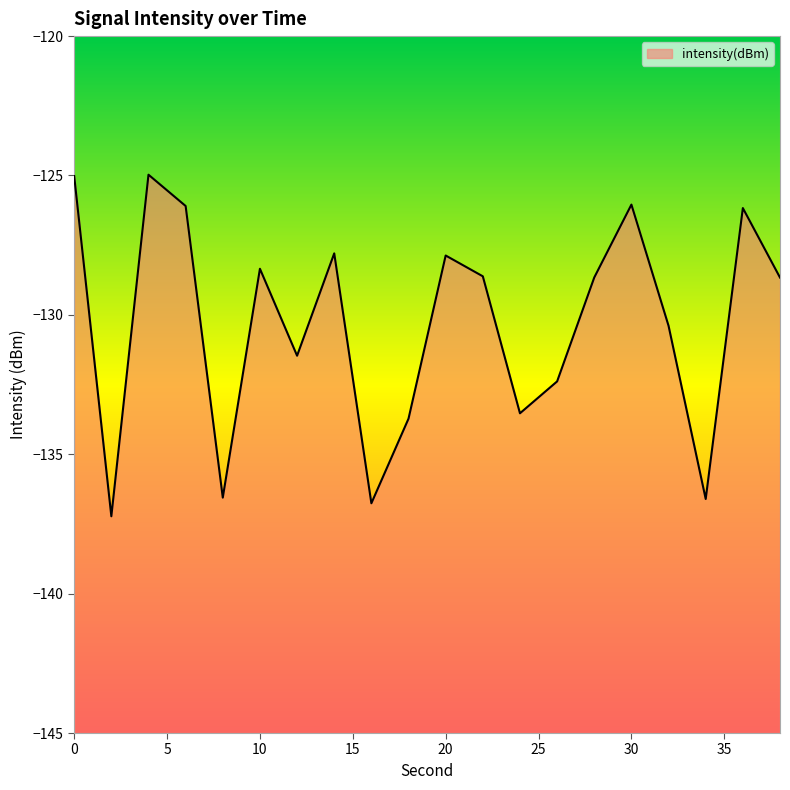

What value does the data have at 38?

-128.7